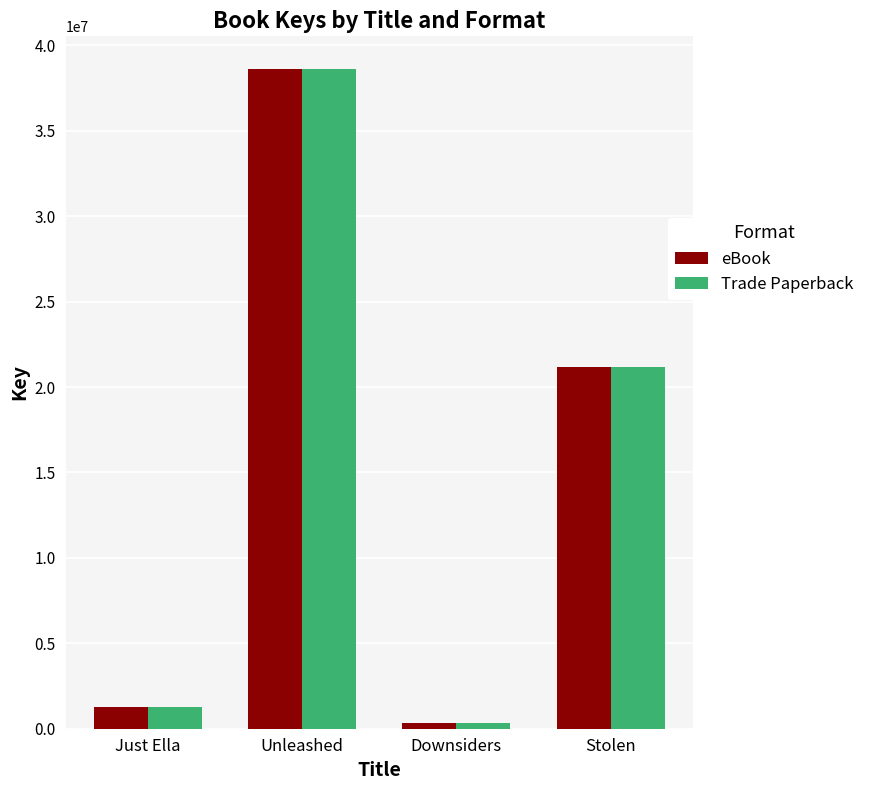

List the labels in order of Trade Paperback value, largest first.

Unleashed, Stolen, Just Ella, Downsiders